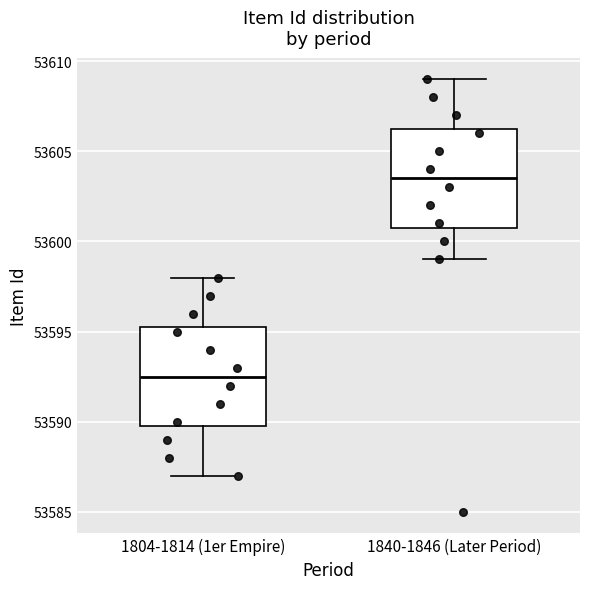

Where is the upper edge of the box for 1840-1846 (Later Period) on the y-axis? The values are not printed on the chart, so give them approximately, as read against the axis.

53606.5